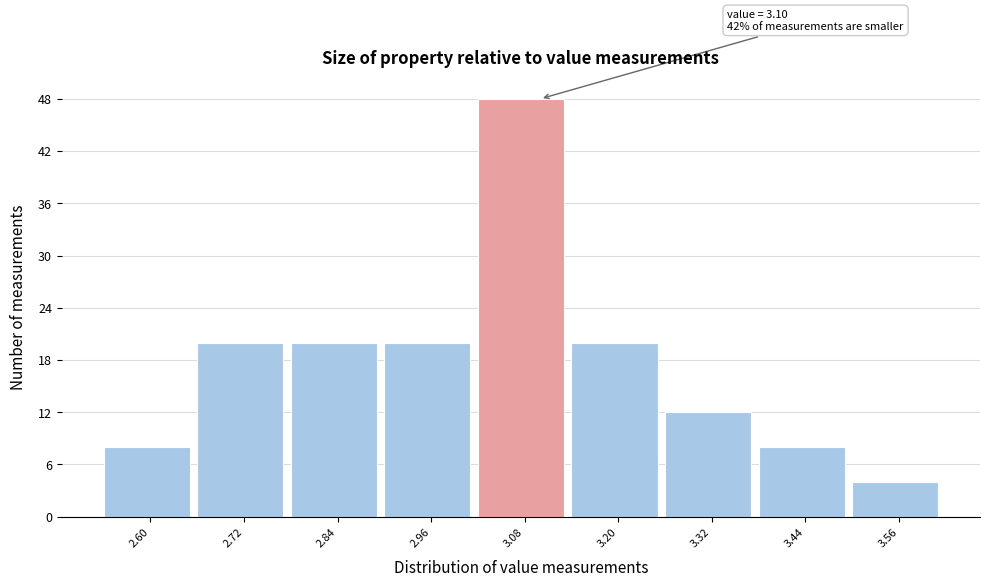

Reading left to right, transcribe all the data shown in this chart.

8	20	20	20	48	20	12	8	4